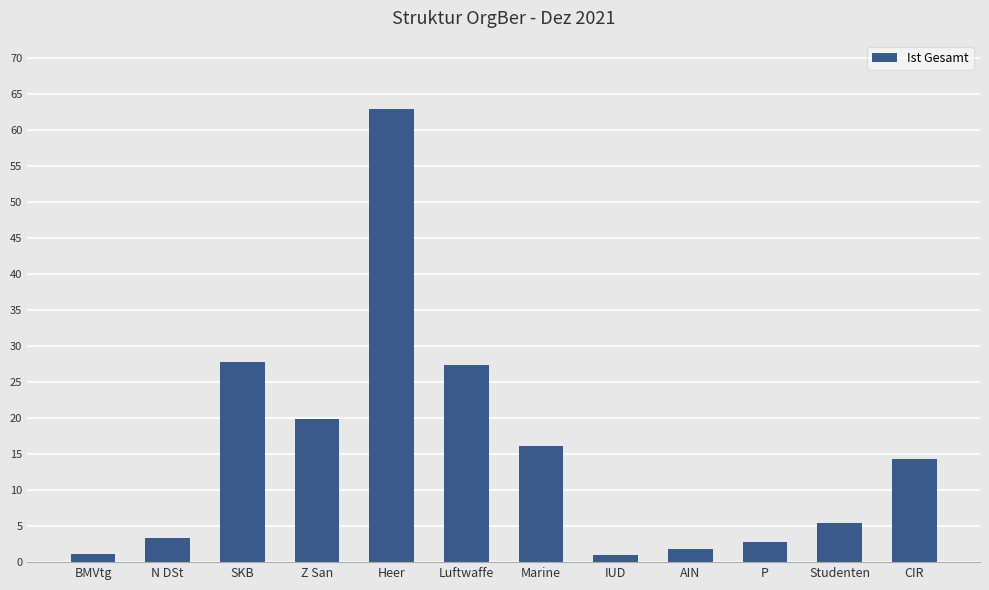

What is the label of the 8th bar from the left?

IUD